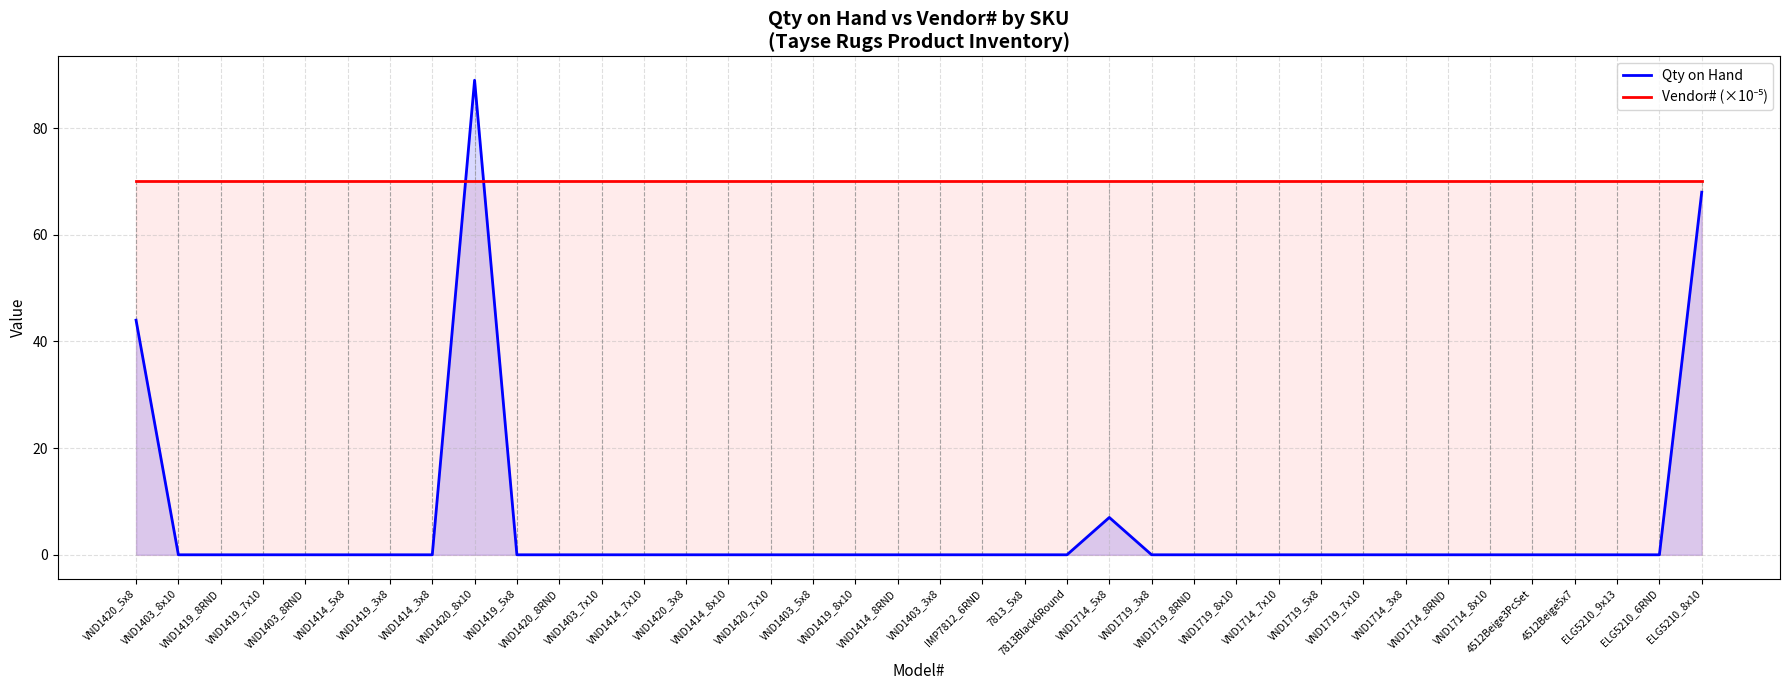

At which label is Qty on Hand closest to 44?

VND1420_5x8